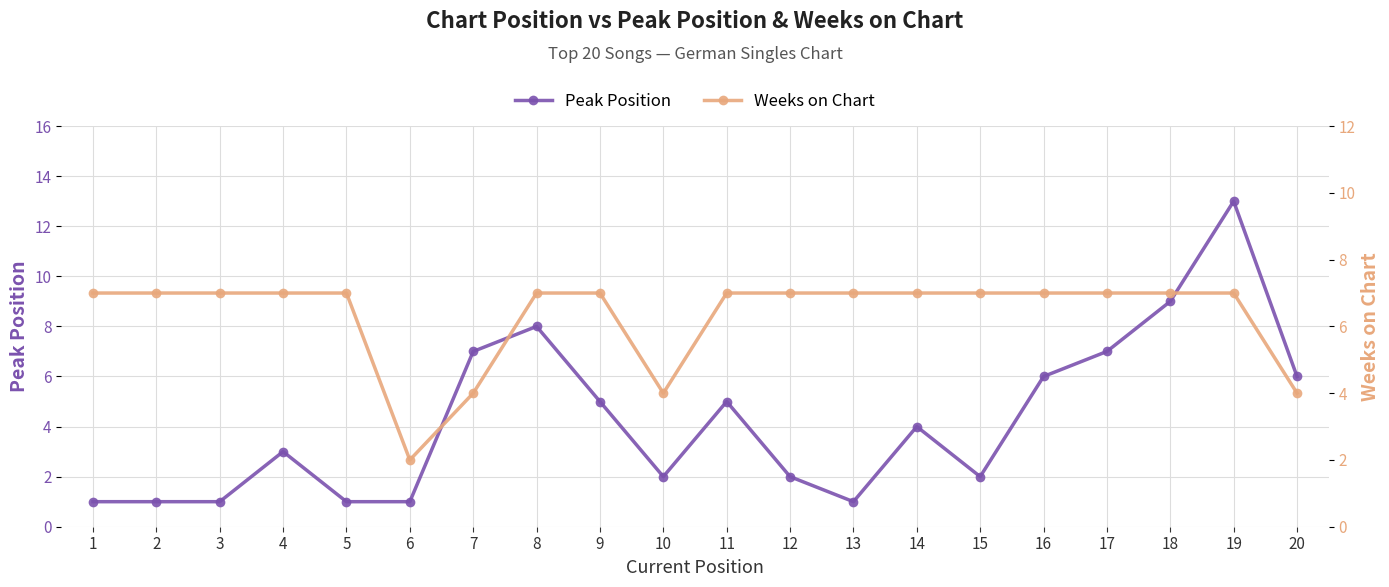

What is the average value of the Weeks on Chart series?

6